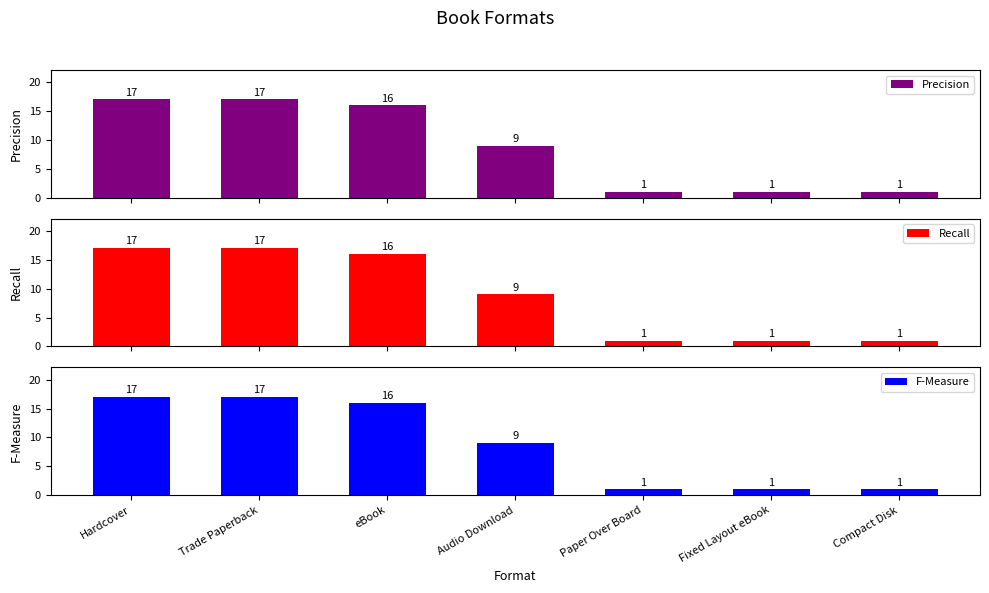

How many data points does each series have?

7